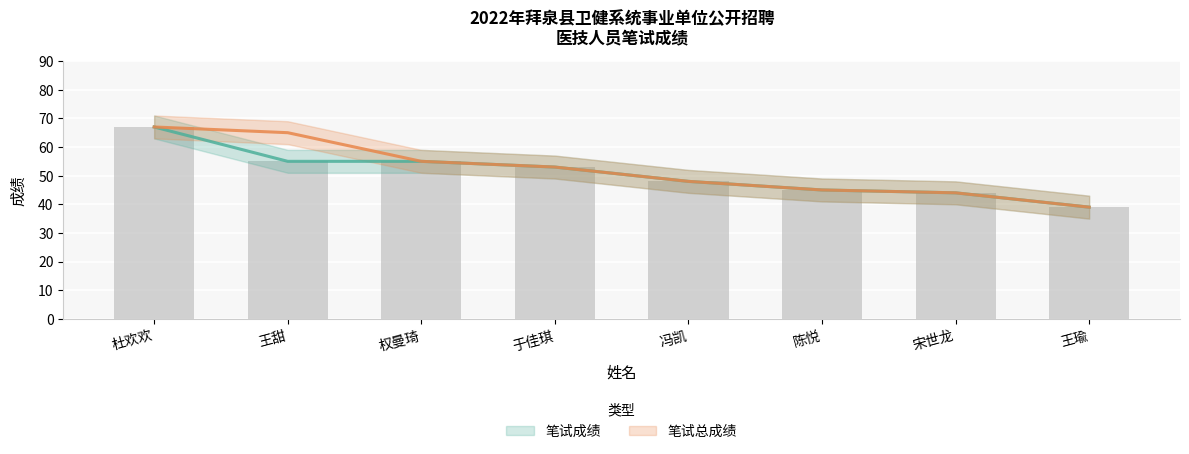

Read the 笔试成绩 value at 宋世龙.

44